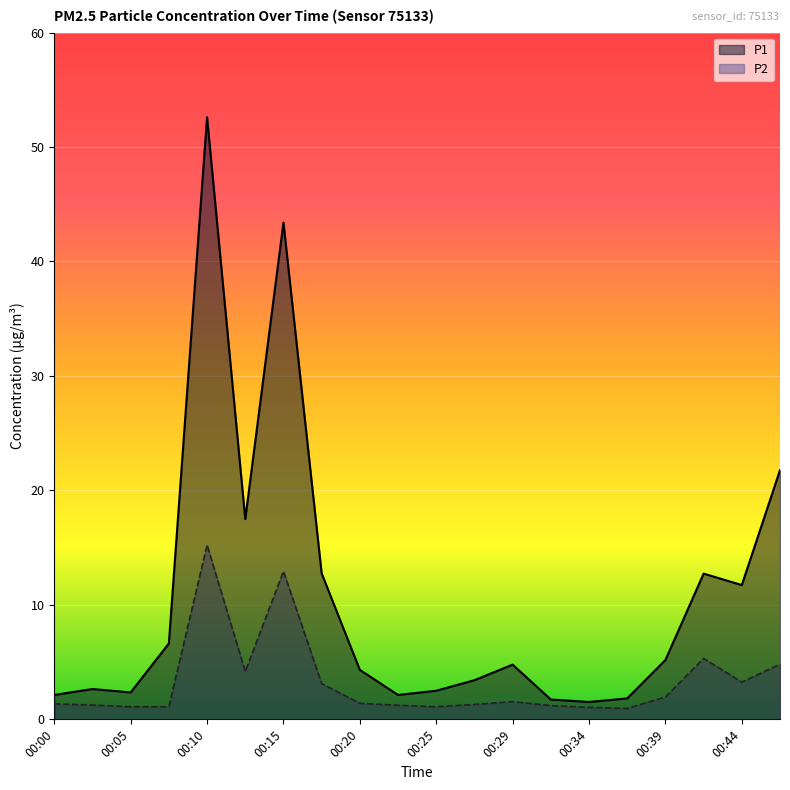

How many data points does each series have?

20